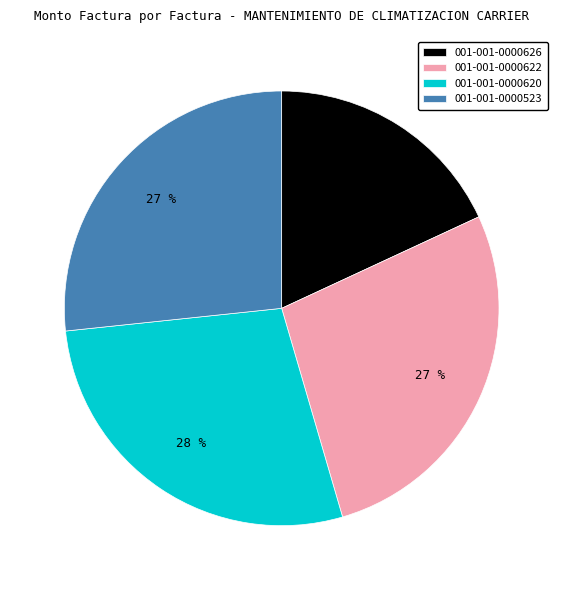

What percentage is the 001-001-0000620 slice, to the nearest percent?

28%